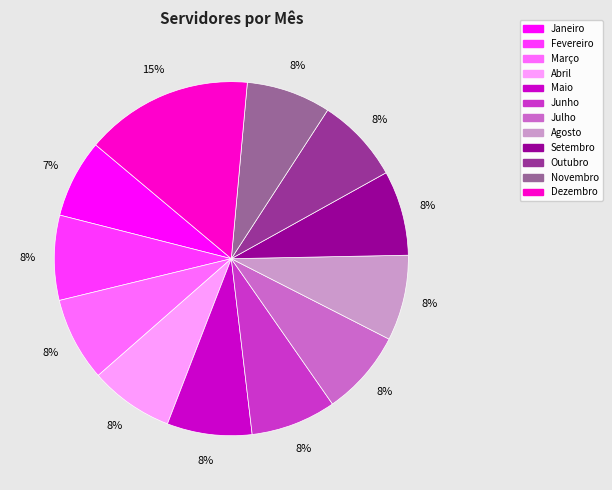

To the nearest percent, what percentage of the pie is Agosto?

8%